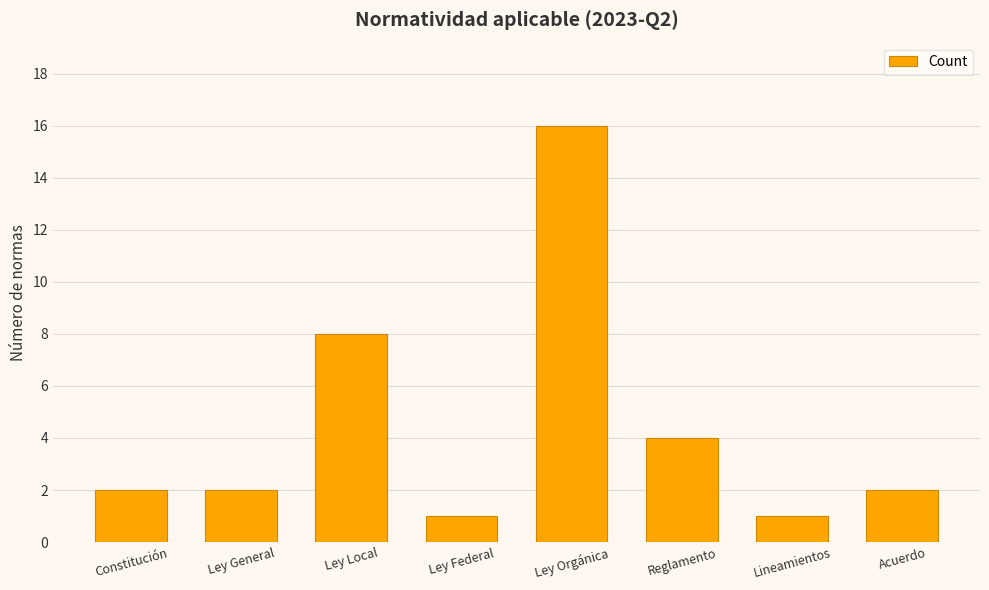

What is the maximum value shown in the chart?

16